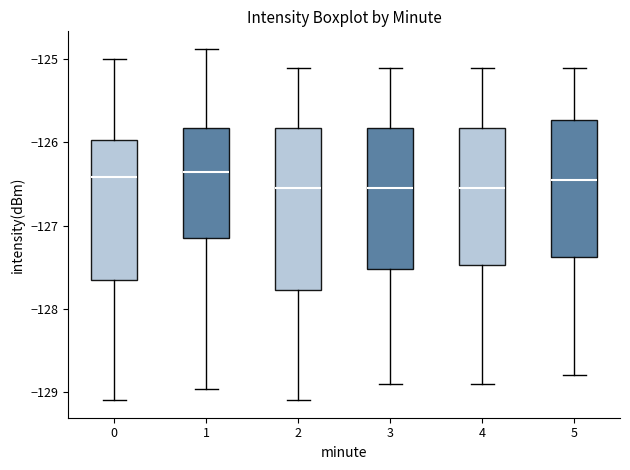

Which box is the tallest, from its lower edge to its upper edge?

2